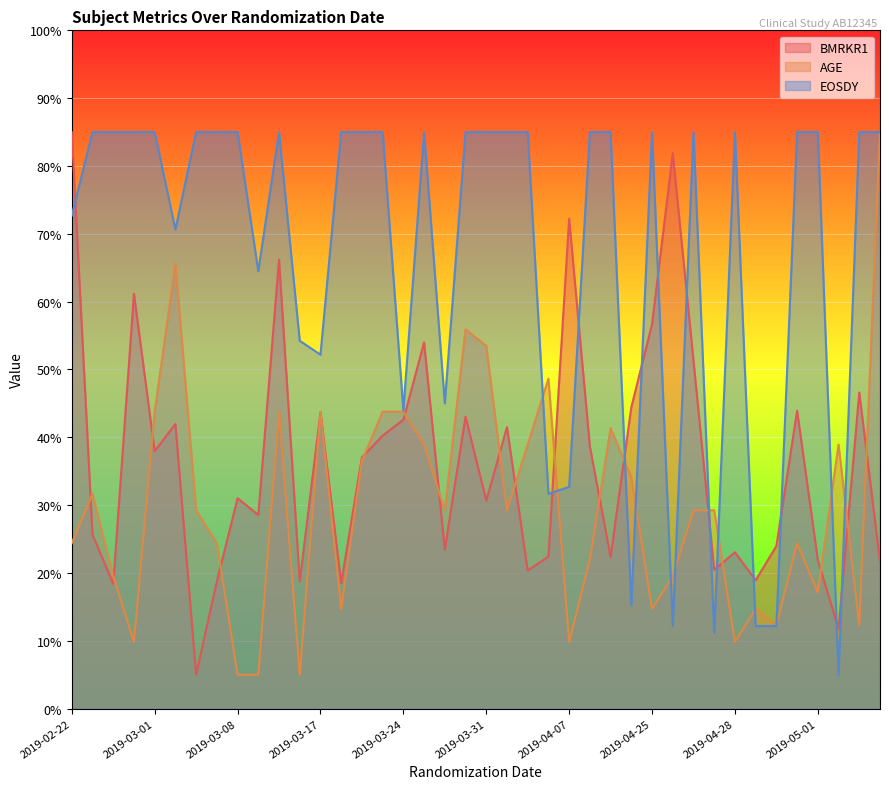

Which series has the largest total across all categories?

EOSDY